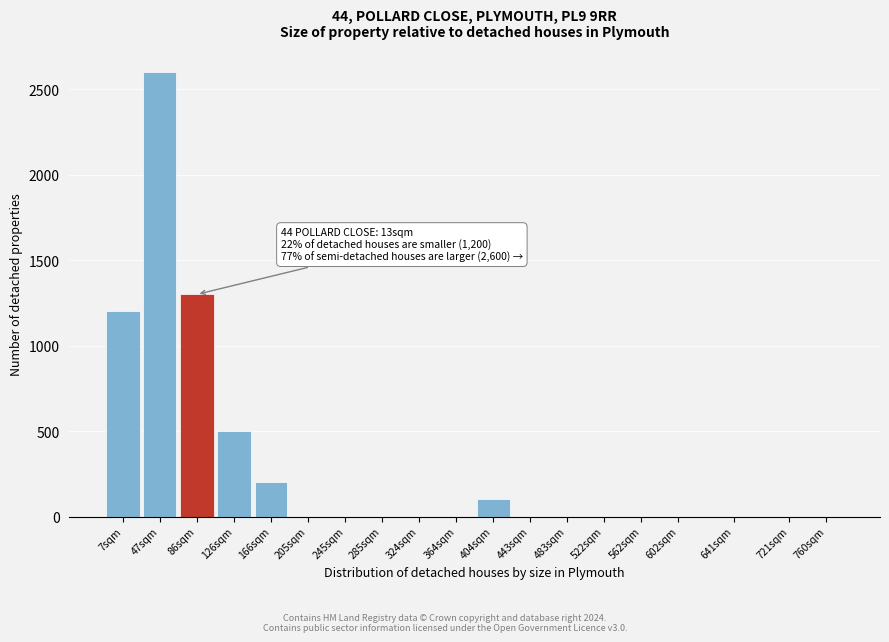

Reading left to right, list all the values displayed in this chart.

7sqm=1200	47sqm=2600	86sqm=1300	126sqm=500	166sqm=200	205sqm=0	245sqm=0	285sqm=0	324sqm=0	364sqm=0	404sqm=100	443sqm=0	483sqm=0	522sqm=0	562sqm=0	602sqm=0	641sqm=0	721sqm=0	760sqm=0